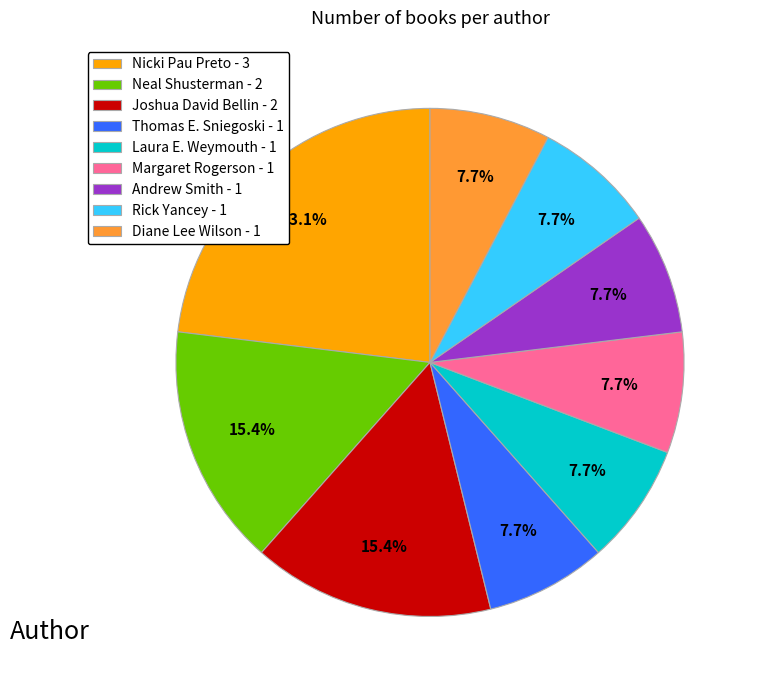

Combined, do Margaret Rogerson - 1 and Andrew Smith - 1 account for over 50%?

No